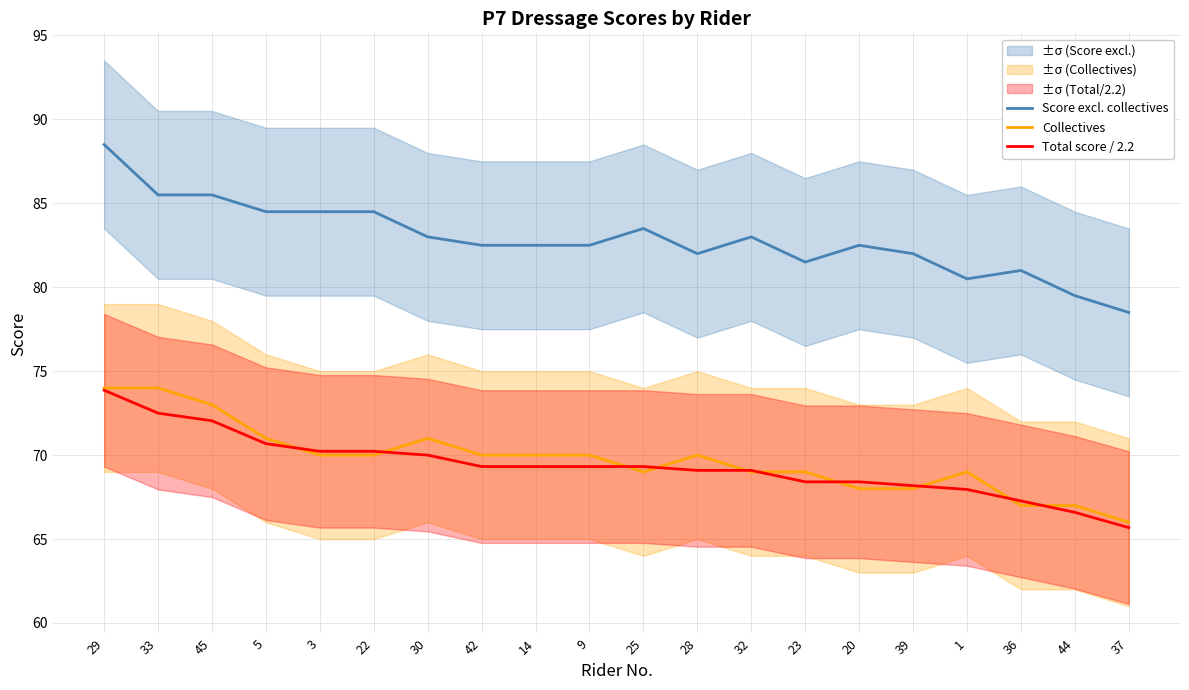

How many series are shown in this chart?

3